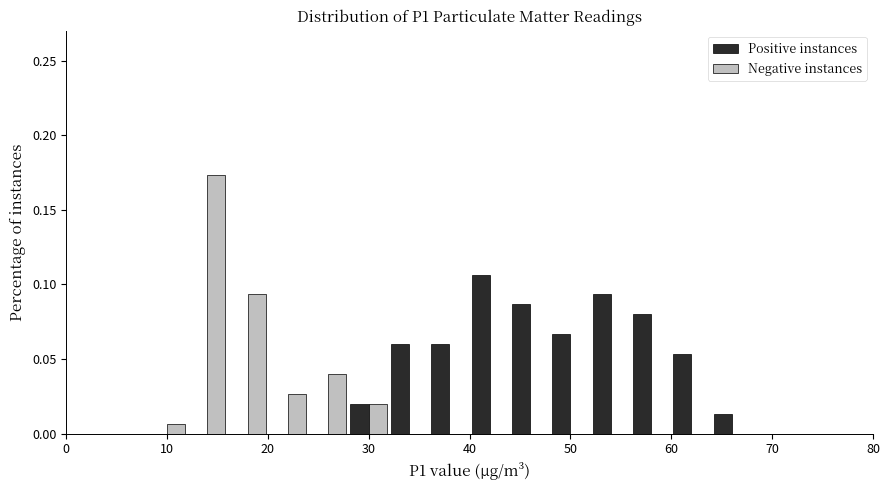

Reading left to right, transcribe this chart: for each range on the x-axis, give the height of each series' bar. The values are not printed on the chart, so give them approximately, as read against the axis.

0 to 4: Positive instances=0	Negative instances=0
4 to 8: Positive instances=0	Negative instances=0
8 to 12: Positive instances=0	Negative instances=0.005
12 to 16: Positive instances=0	Negative instances=0.175
16 to 20: Positive instances=0	Negative instances=0.095
20 to 24: Positive instances=0	Negative instances=0.025
24 to 28: Positive instances=0	Negative instances=0.040
28 to 32: Positive instances=0.020	Negative instances=0.020
32 to 36: Positive instances=0.060	Negative instances=0
36 to 40: Positive instances=0.060	Negative instances=0
40 to 44: Positive instances=0.105	Negative instances=0
44 to 48: Positive instances=0.085	Negative instances=0
48 to 52: Positive instances=0.065	Negative instances=0
52 to 56: Positive instances=0.095	Negative instances=0
56 to 60: Positive instances=0.080	Negative instances=0
60 to 64: Positive instances=0.055	Negative instances=0
64 to 68: Positive instances=0.015	Negative instances=0
68 to 72: Positive instances=0	Negative instances=0
72 to 76: Positive instances=0	Negative instances=0